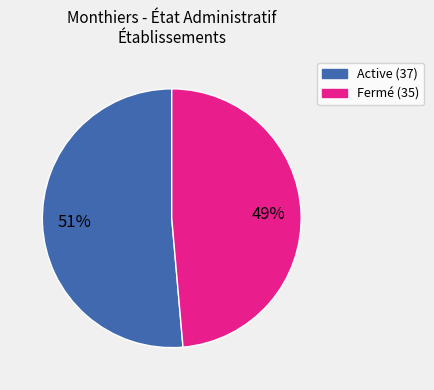

Is there any slice that represents more than half of the pie?

Yes